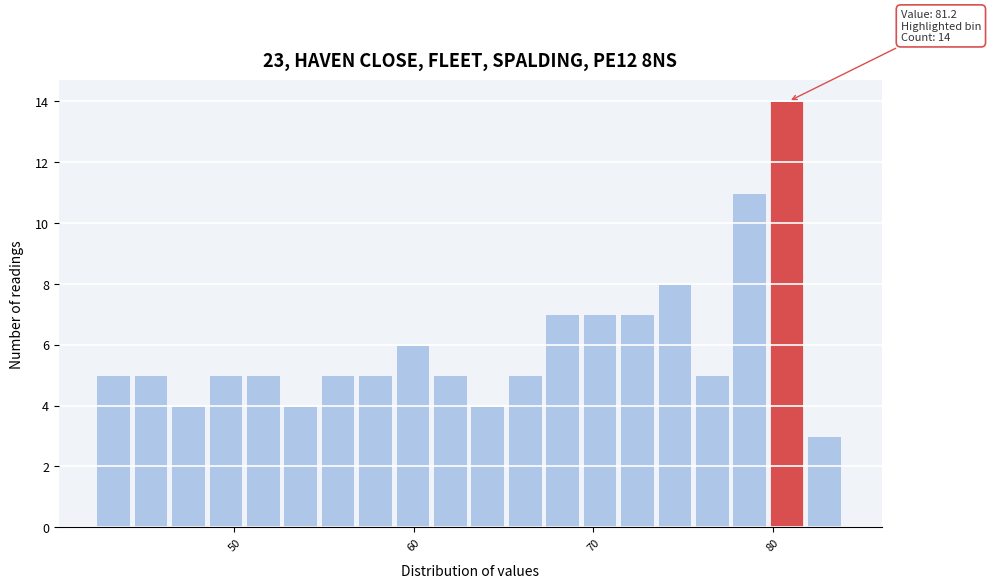

Around what value on the x-axis is the tallest bar? Give the approximate position of its centre, as read against the axis.

81